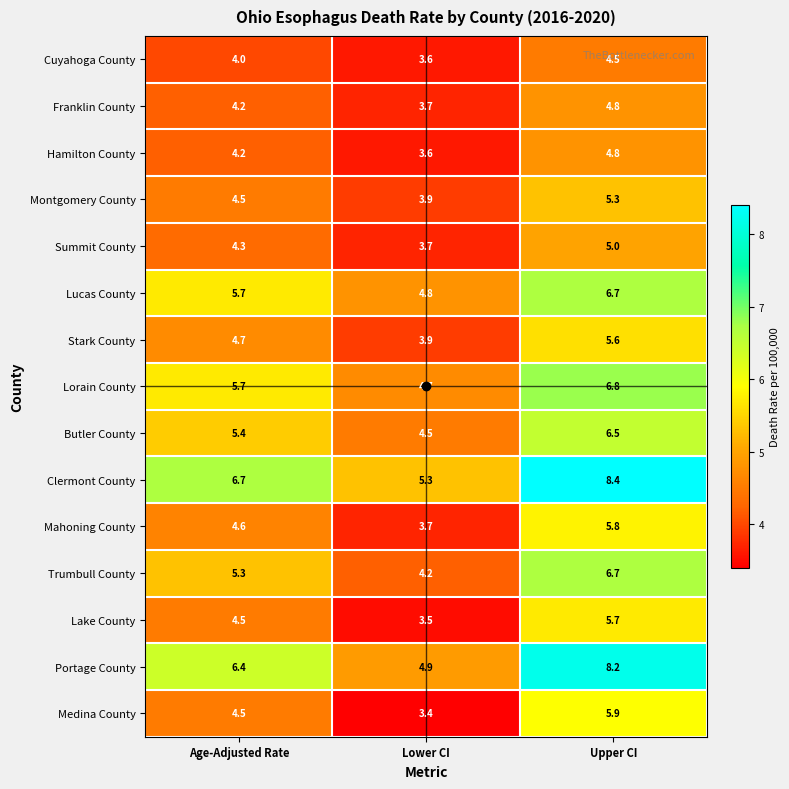

The value of Trumbull County at Age-Adjusted Rate is 8.2. True or false?

False